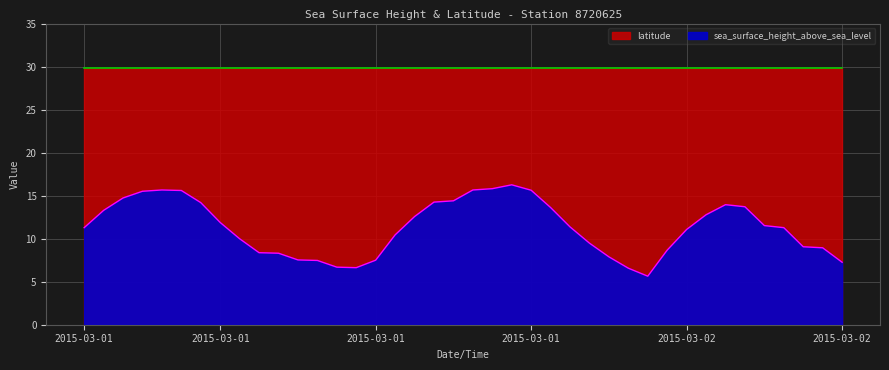

Does the chart display data point markers on the line(s)?

No